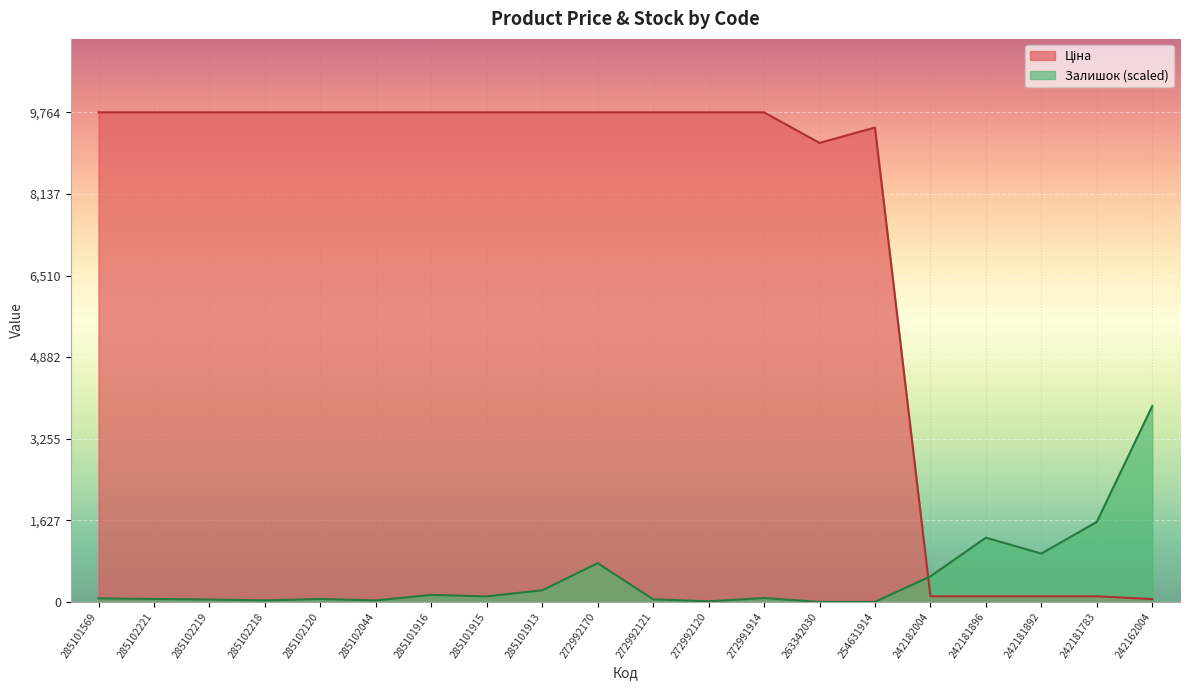

What position from the left is 242162004?

20